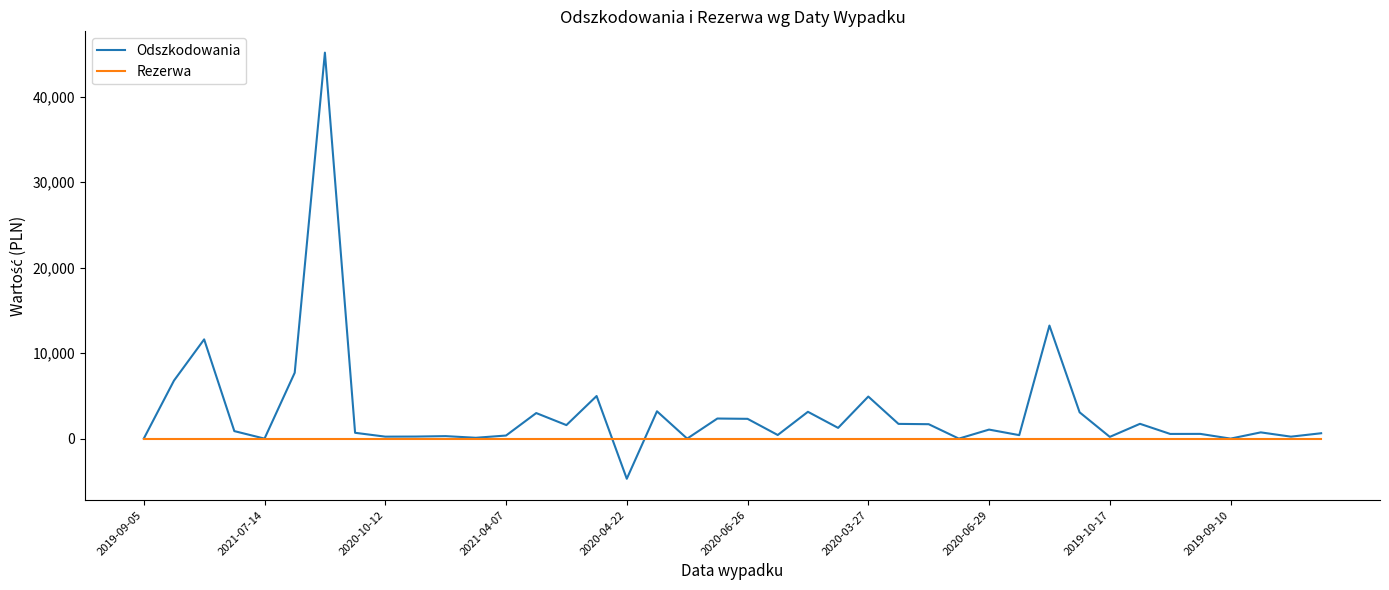

Rank the series by their average value, from lowest to highest.

Rezerwa, Odszkodowania